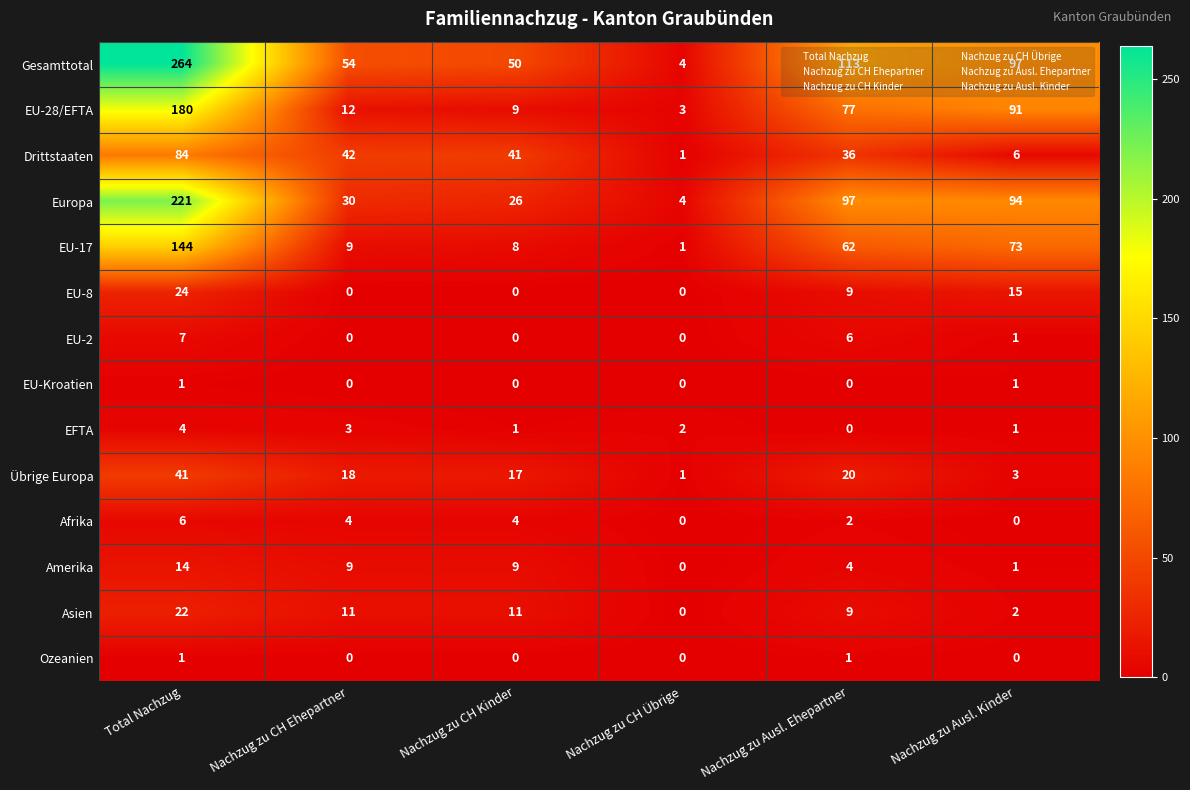

Which category has the highest value across all series?

Total Nachzug